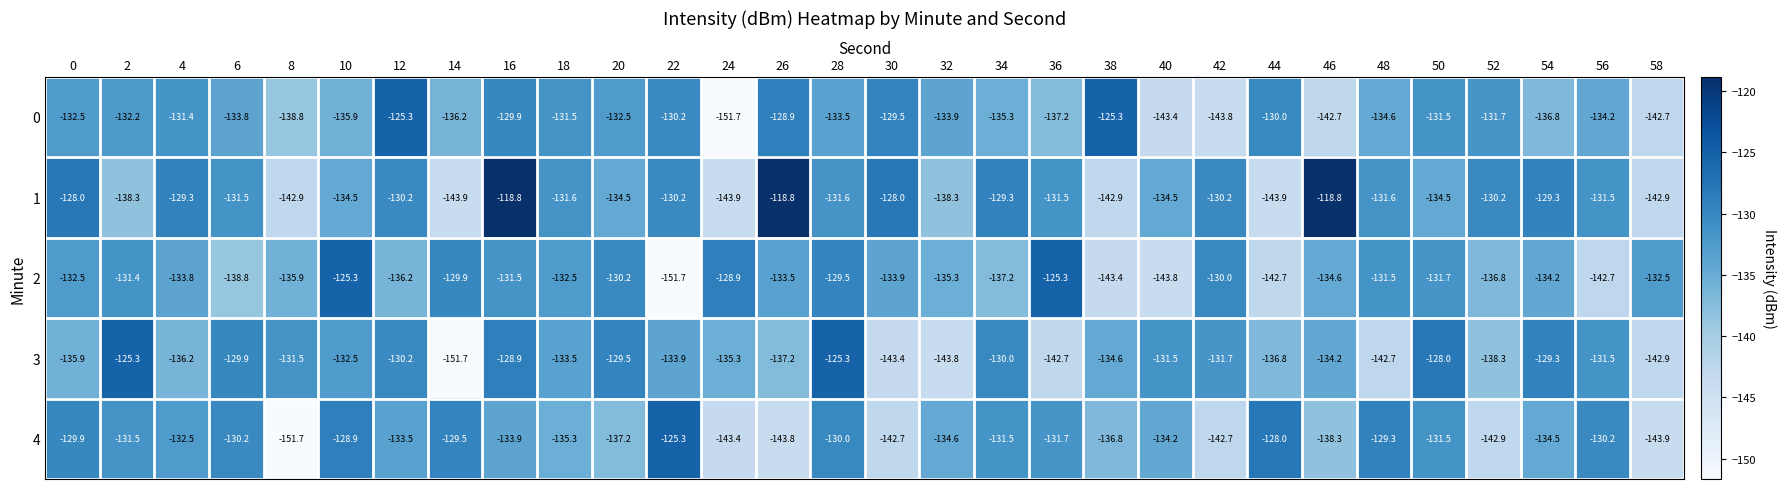

How many values in the 2 series are below -133?

16